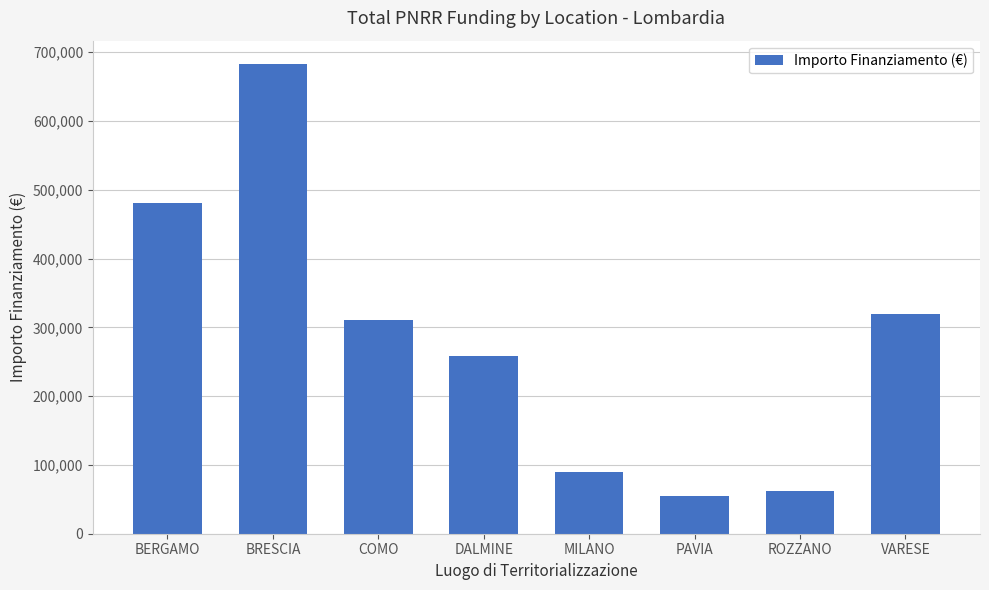

The value at ROZZANO is 62062.4. True or false?

True